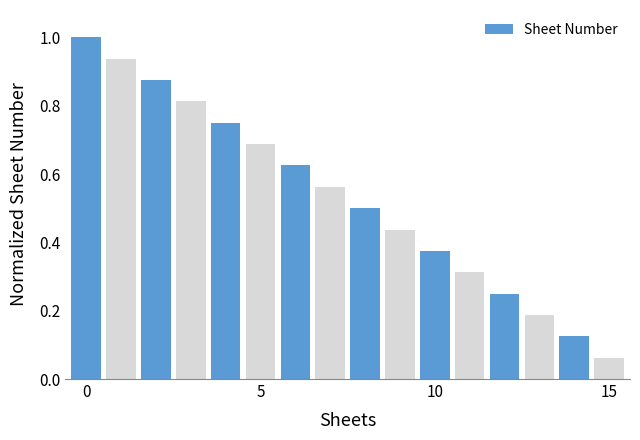

What is the sum of all values?

8.5